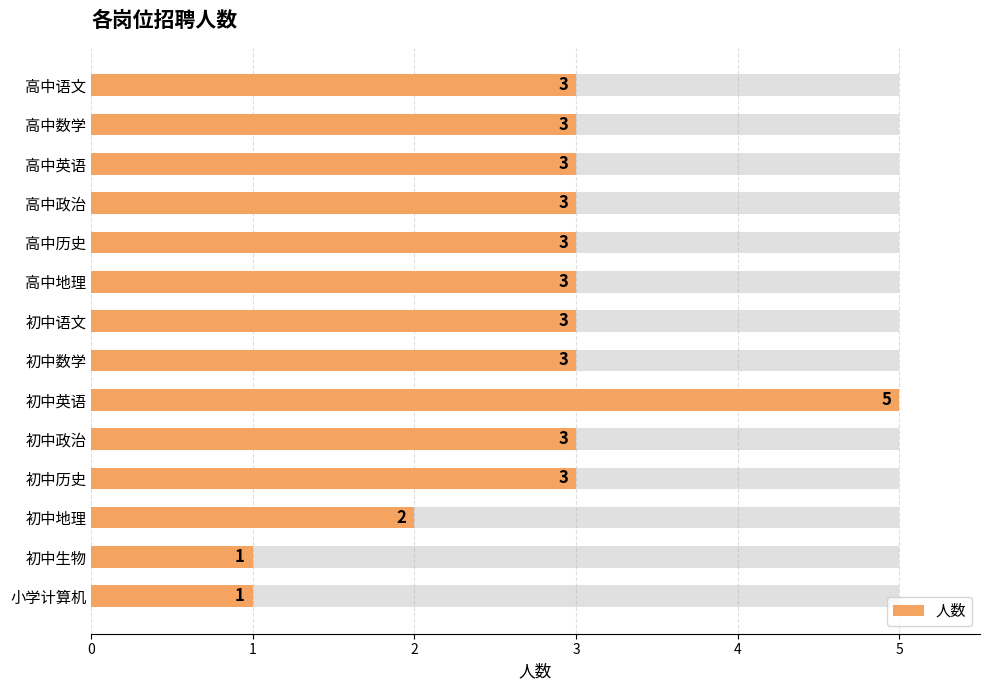

The chart shows a value of 3 at 高中数学. True or false?

True